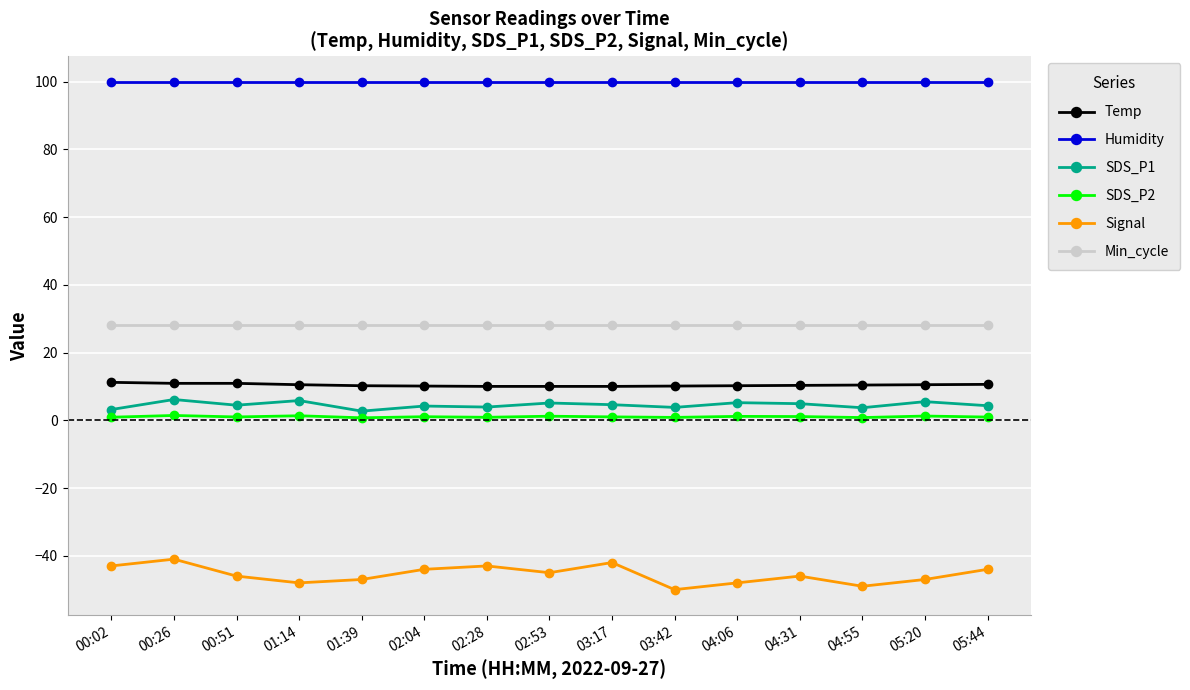

True or false: SDS_P1 and Signal intersect in this chart.

False